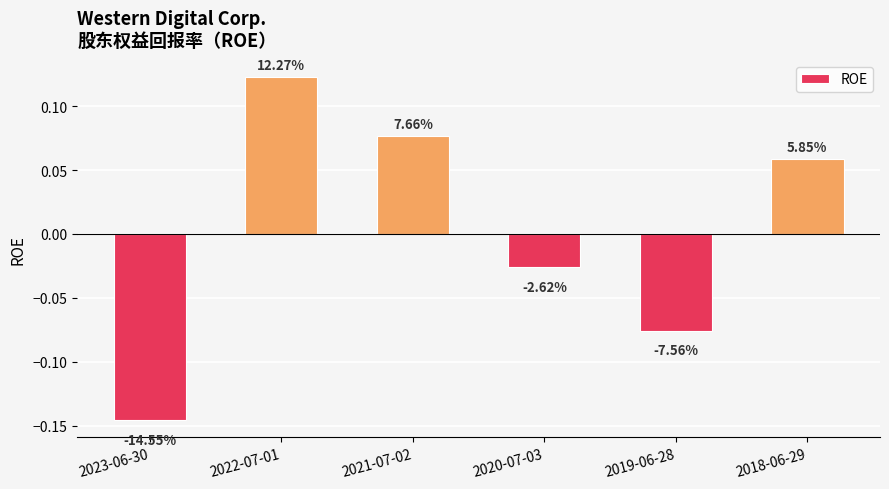

Are the bars horizontal?

No